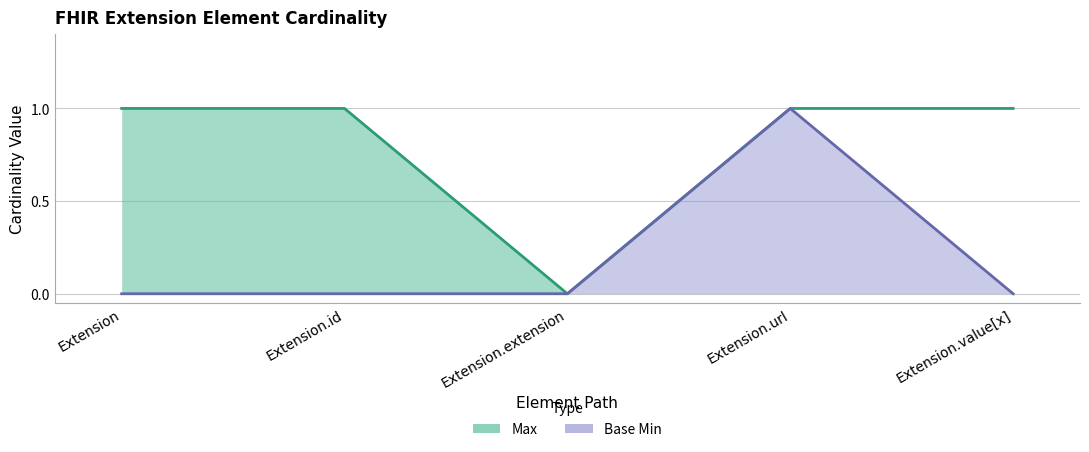

Rank the categories by Max value from lowest to highest.

Extension.extension, Extension, Extension.id, Extension.url, Extension.value[x]